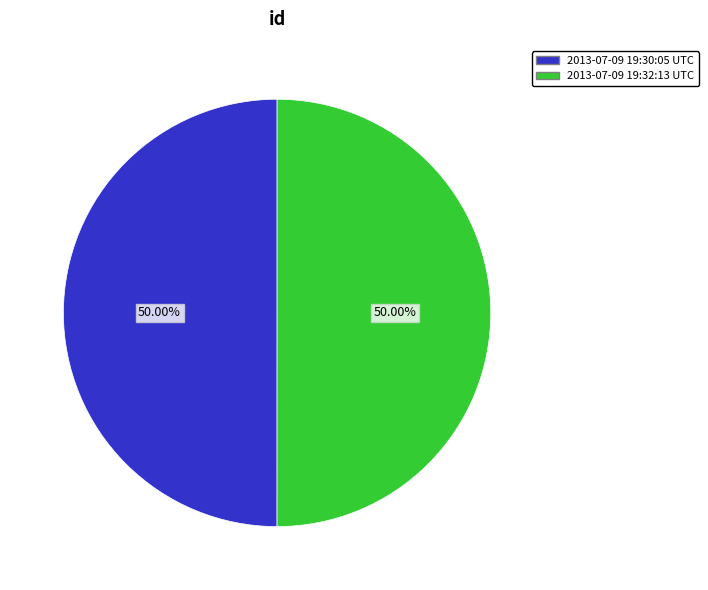

To the nearest percent, what portion does 2013-07-09 19:32:13 UTC represent?

50%